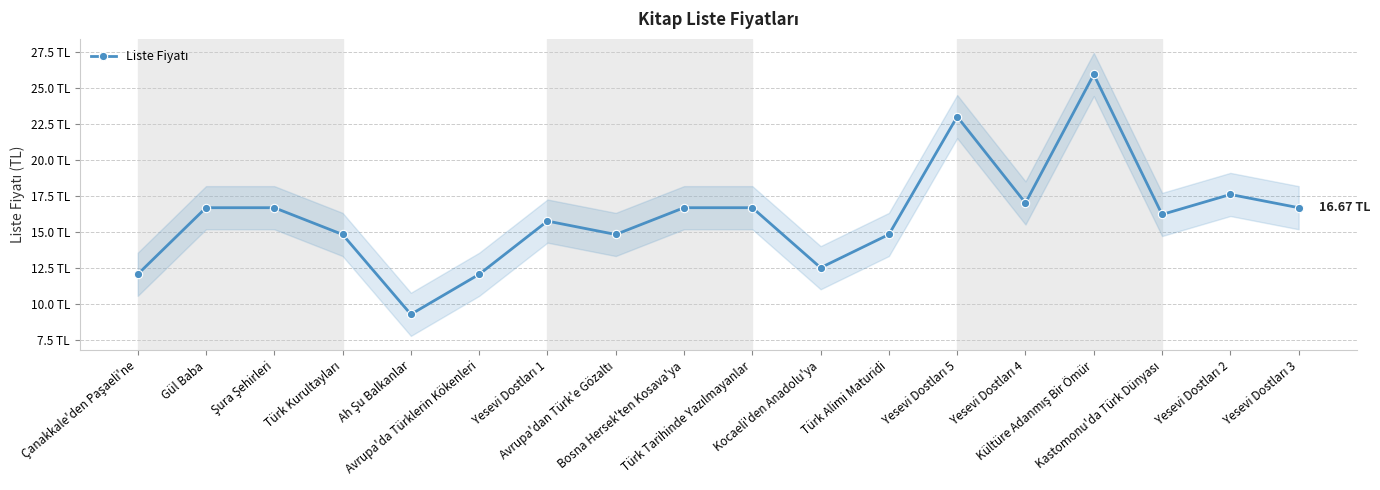

What is the greatest value displayed?

25.9